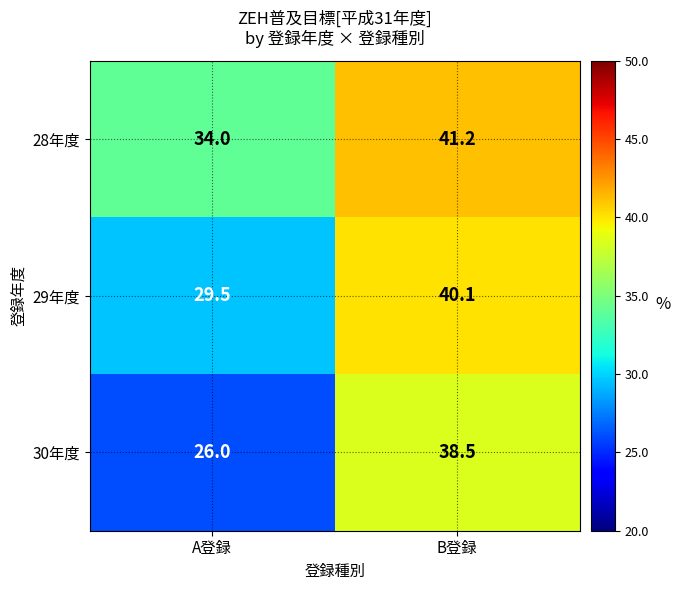

At which label does 29年度 first exceed 40?

B登録